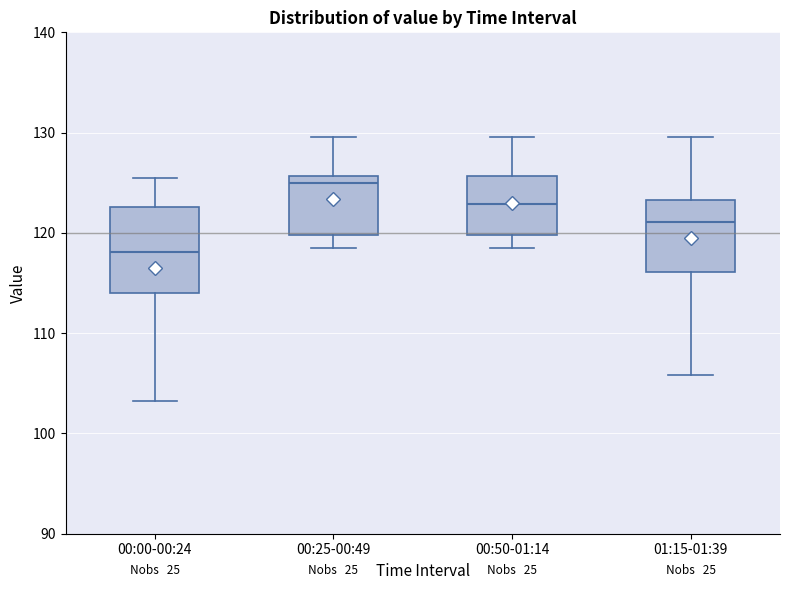

Reading left to right, transcribe this box plot: for each box, give where its median line is, the range the box spans, and where its two whiskers end, as read against the y-axis. The values are not printed on the chart, so give them approximately, as read against the axis.

00:00-00:24: median 118, box 114 to 123, whiskers 103 to 126
00:25-00:49: median 125, box 120 to 126, whiskers 119 to 130
00:50-01:14: median 123, box 120 to 126, whiskers 119 to 130
01:15-01:39: median 121, box 116 to 123, whiskers 106 to 130